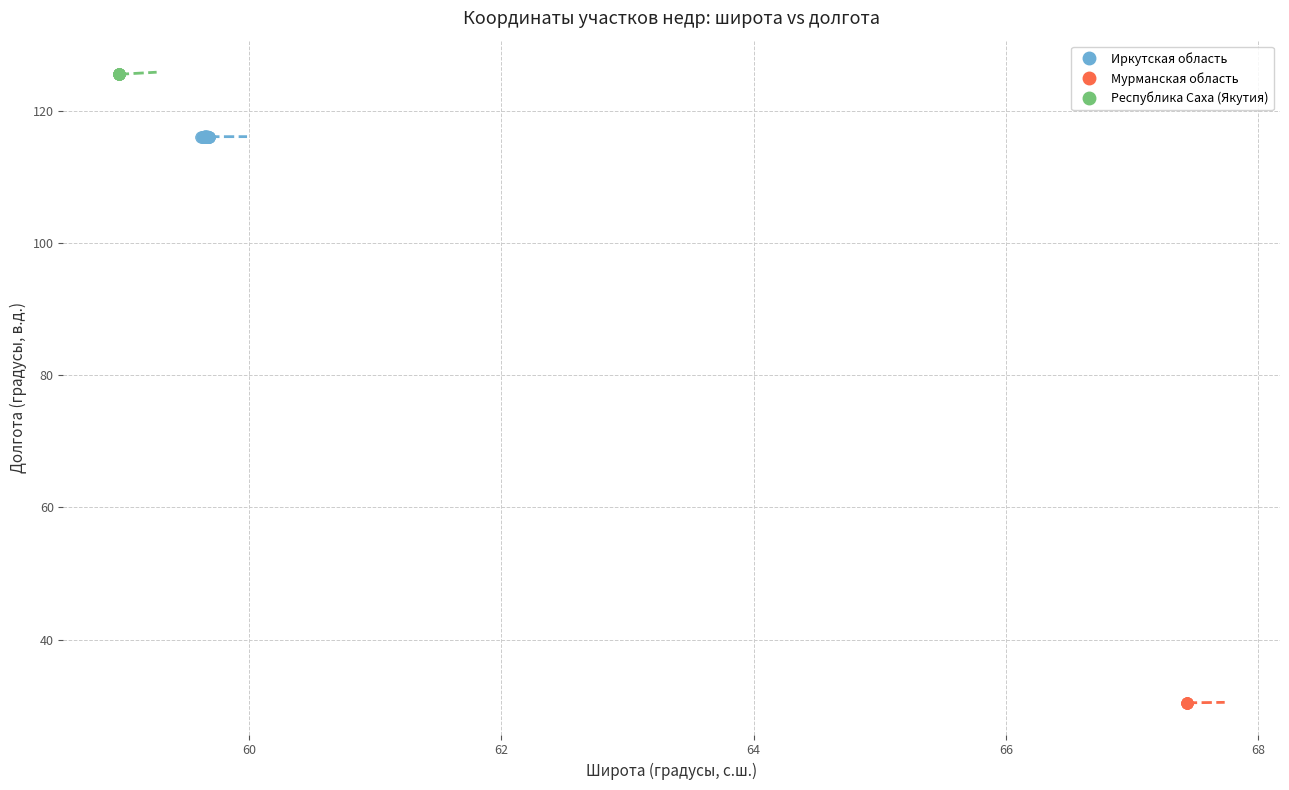

Which series contains the lowest Y value?

Мурманская область